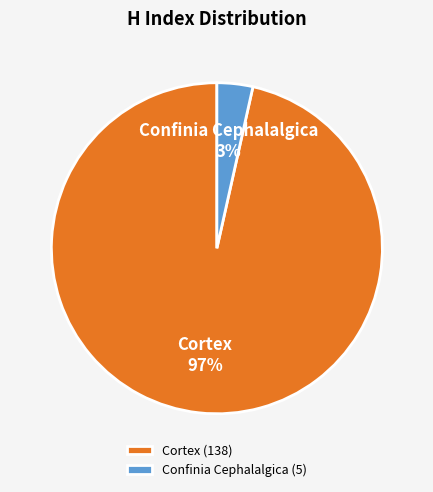

Rank the categories by value from highest to lowest.

Cortex, Confinia Cephalalgica